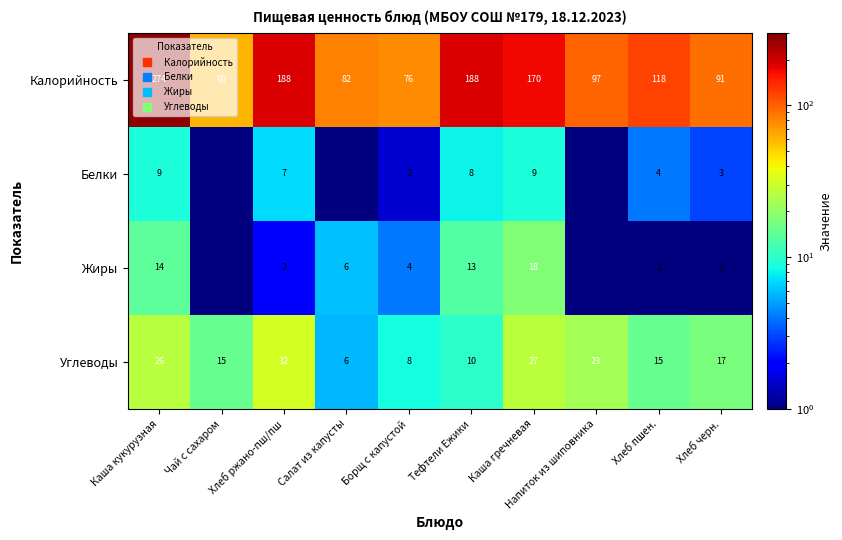

List the labels in order of Калорийность value, smallest first.

Чай с сахаром, Борщ с капустой, Салат из капусты, Хлеб черн., Напиток из шиповника, Хлеб пшен., Каша гречневая, Хлеб ржано-пш/пш, Тефтели Ежики, Каша кукурузная